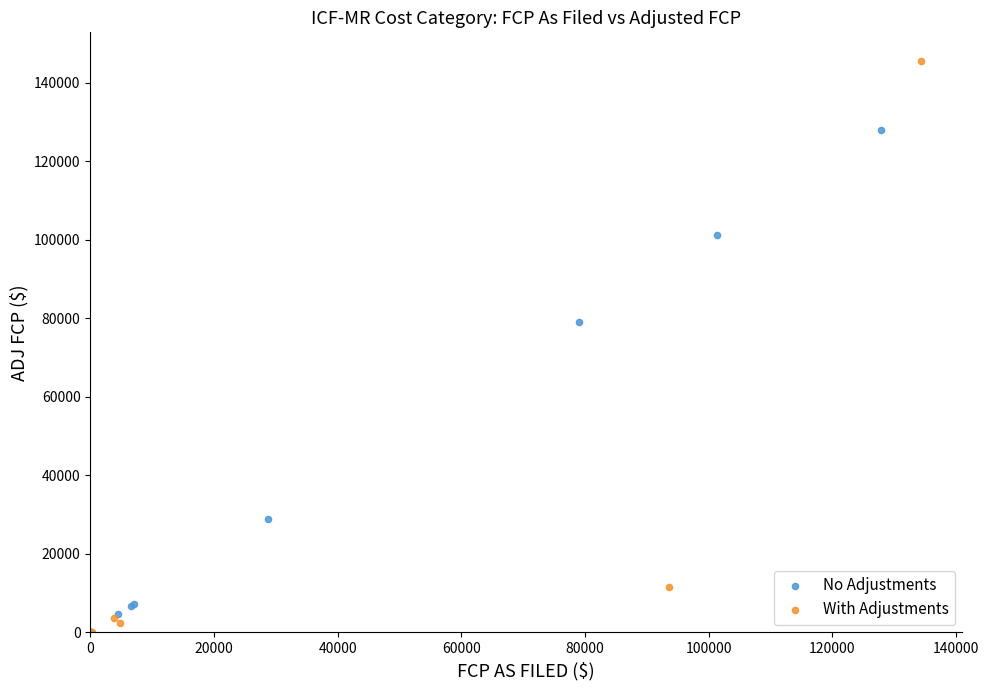

Which series has the widest spread of Y values?

With Adjustments